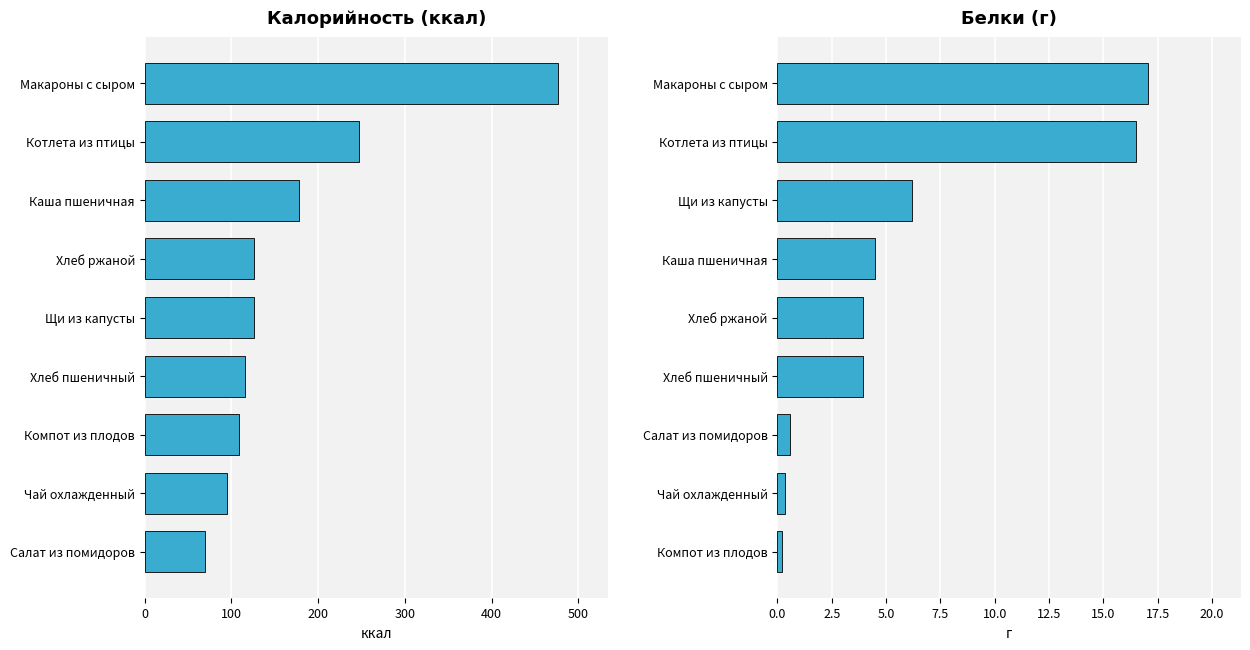

Is it true that Калорийность equals 63.7 at Щи из капусты?

False